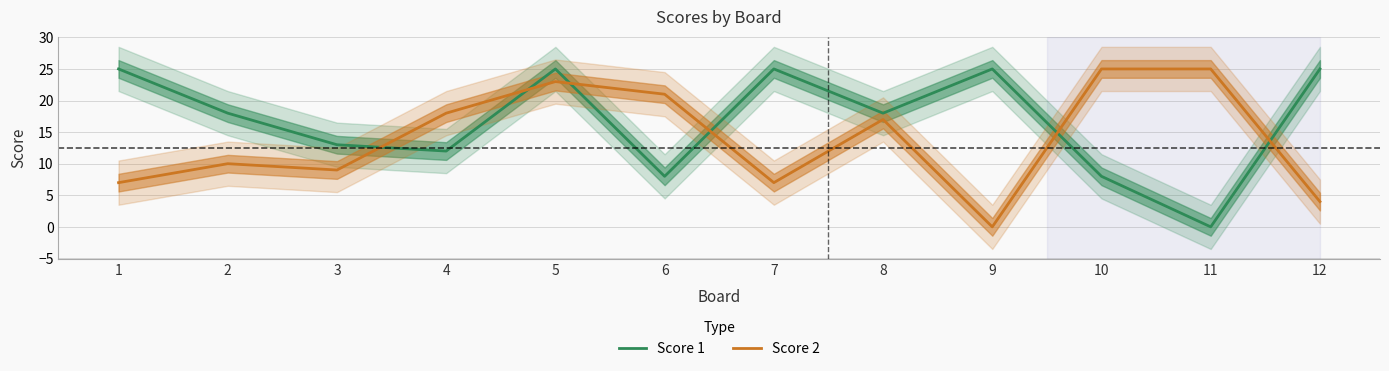

Reading left to right, what are all the values shown in this chart?

Score 1: 25	18	13	12	25	8	25	18	25	8	0	25
Score 2: 7	10	9	18	23	21	7	17	0	25	25	4